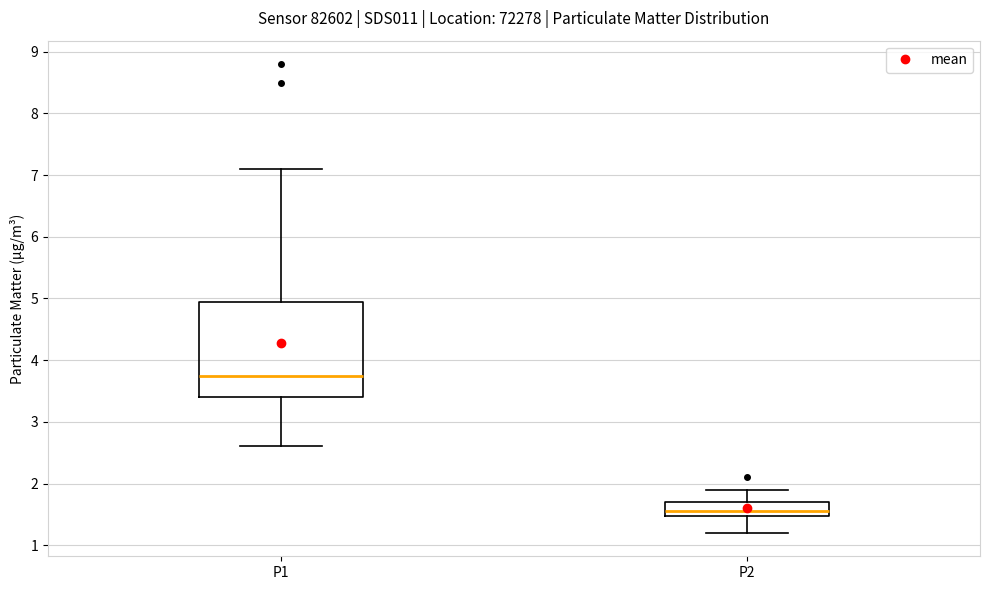

Where does the upper whisker of the box for P1 end on the y-axis? The values are not printed on the chart, so give them approximately, as read against the axis.

7.1